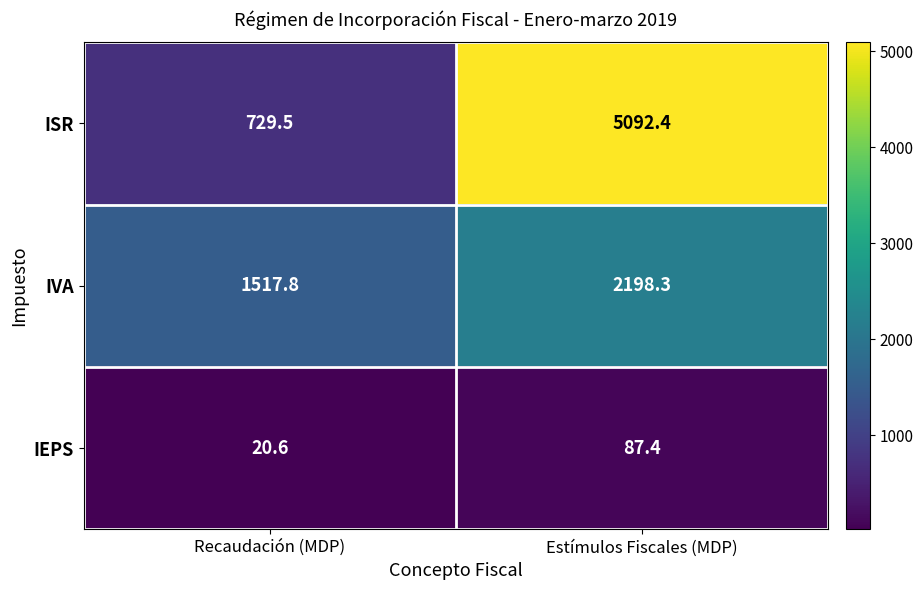

True or false: ISR has a value of 1853.7 at Estímulos Fiscales (MDP).

False